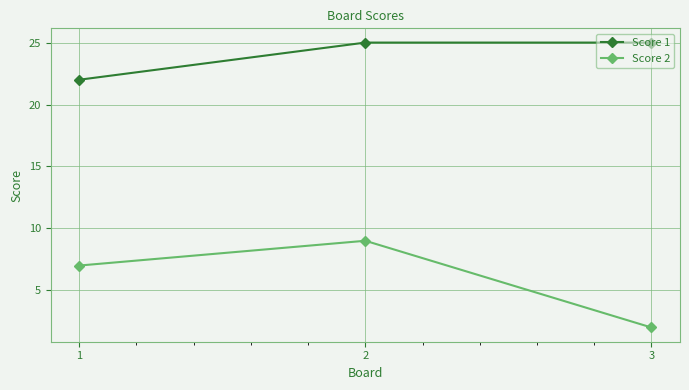

Which series has the largest total across all categories?

Score 1